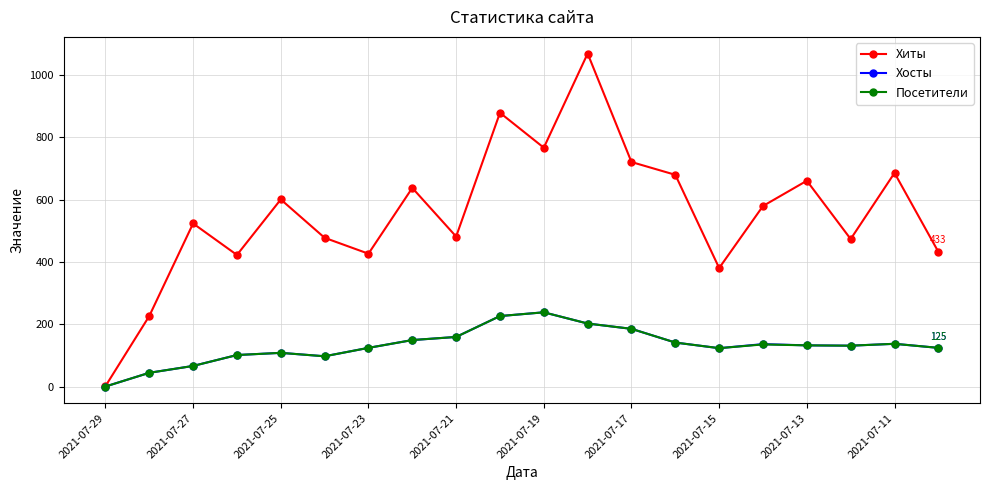

What is the maximum value for Хиты?

1069